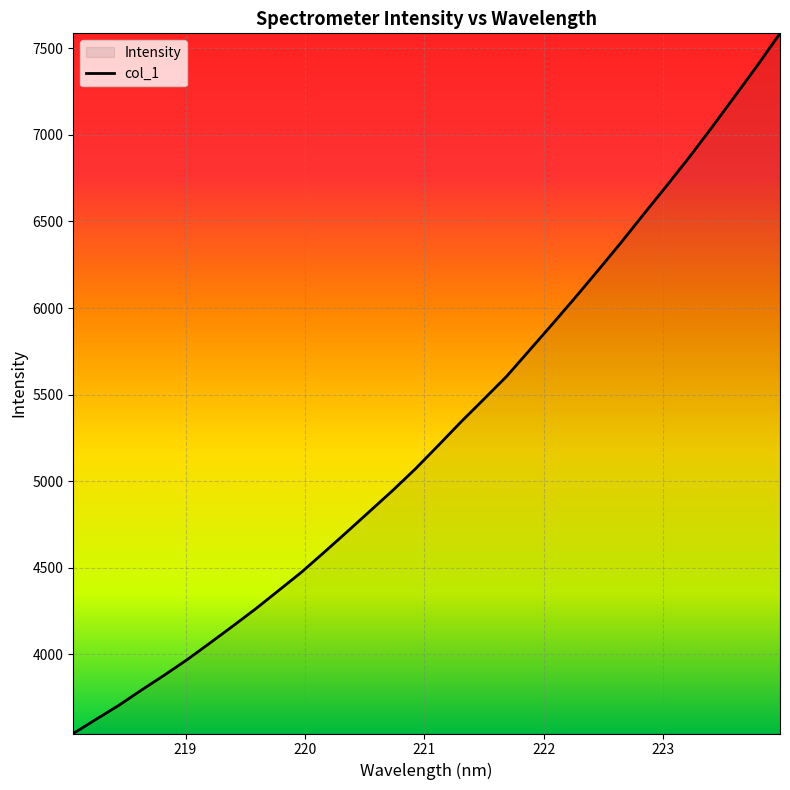

What is the greatest value displayed?

7586.2